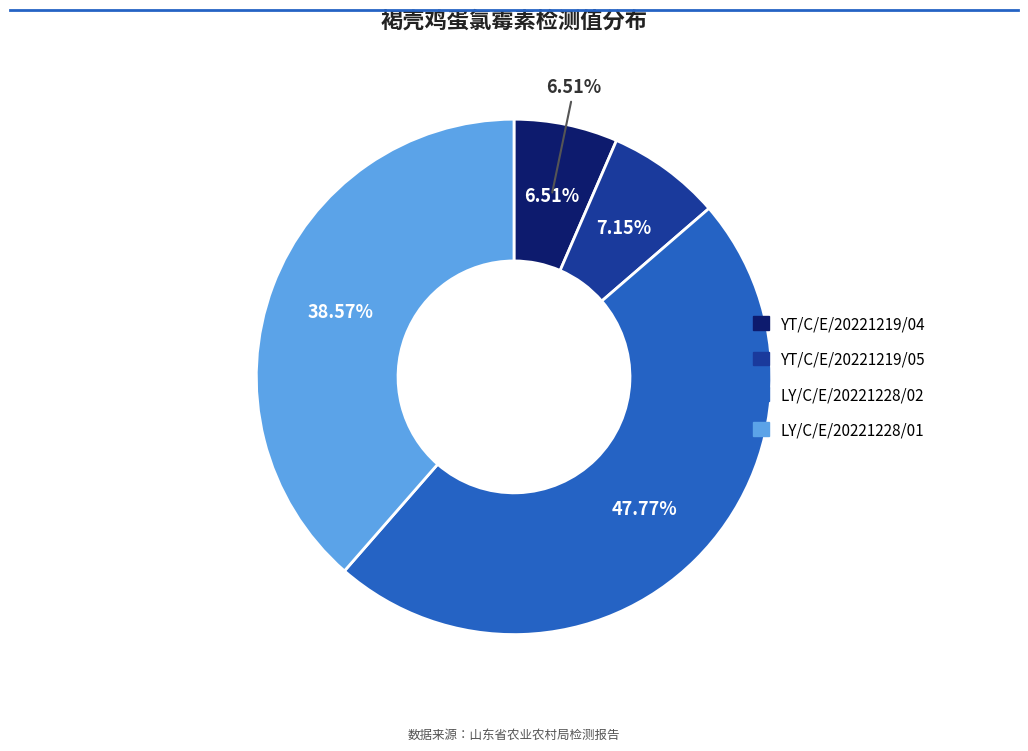

What is the total percentage of LY/C/E/20221228/02 and LY/C/E/20221228/01?

86.3%